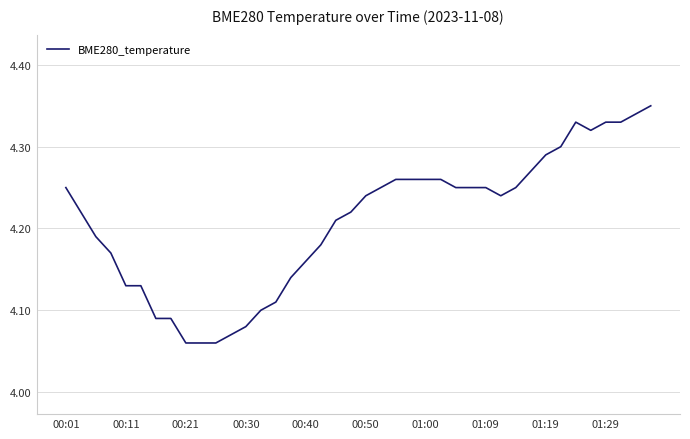

What is the difference between the maximum and minimum values?

0.3